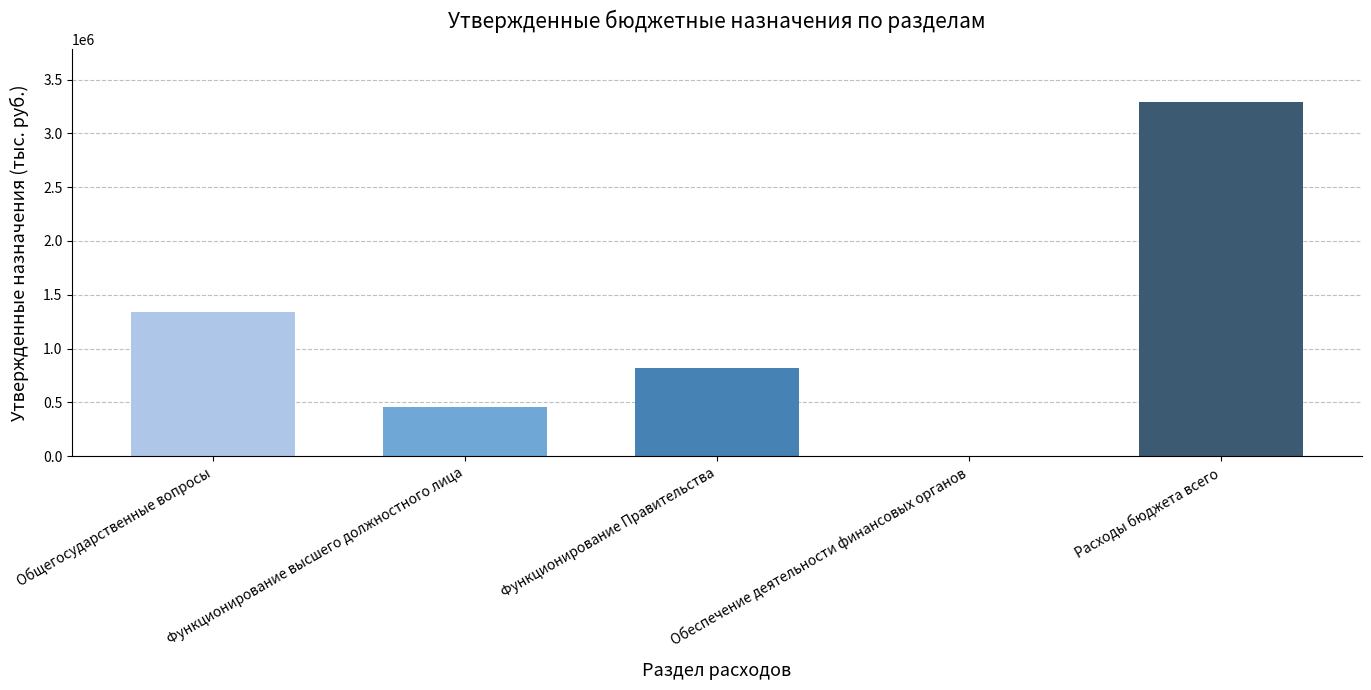

What is the maximum value shown in the chart?

3289753.9